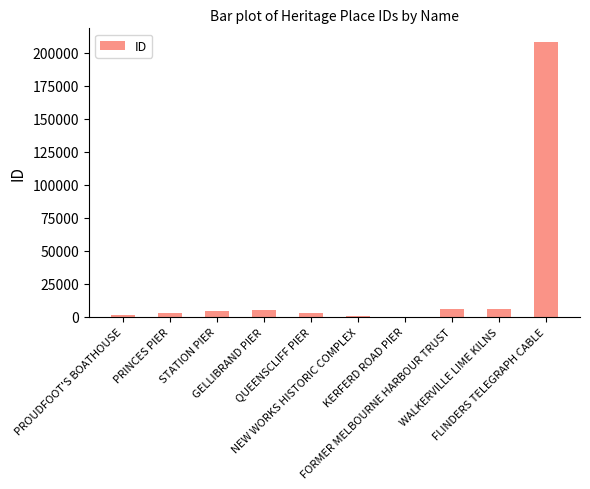

Are the bars horizontal?

No